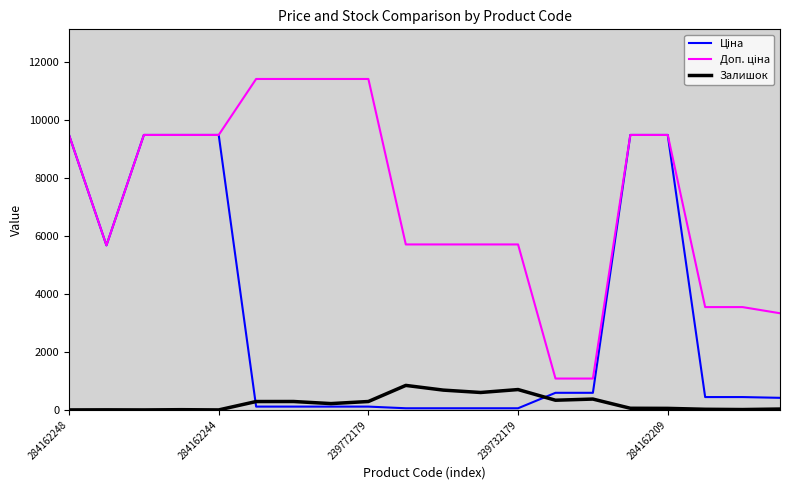

What is the maximum value shown in the chart?

11410.0